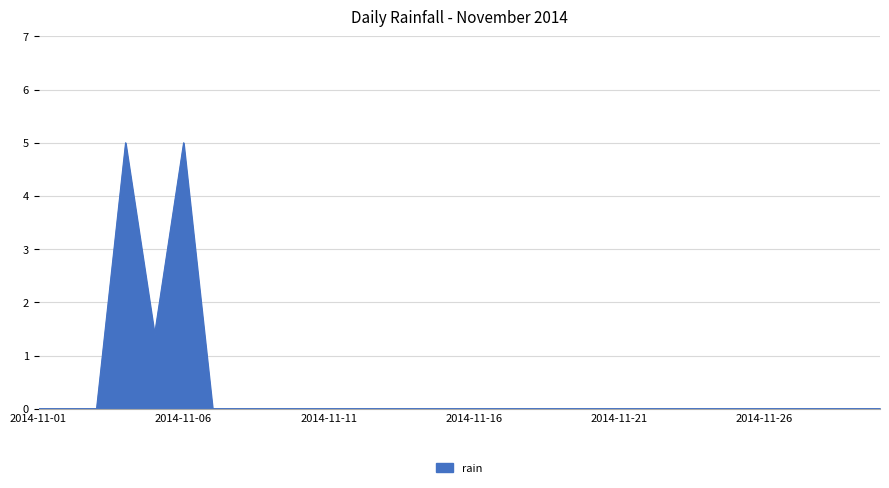

What is the difference between the maximum and minimum values?

5.0